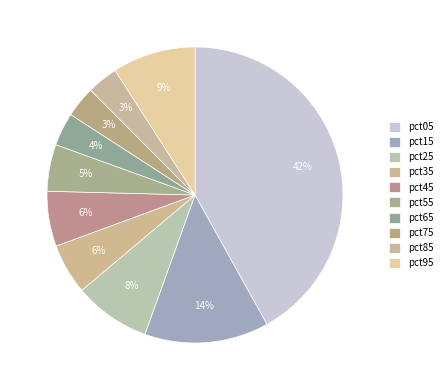

The pct95 slice represents 9% of the pie. True or false?

True